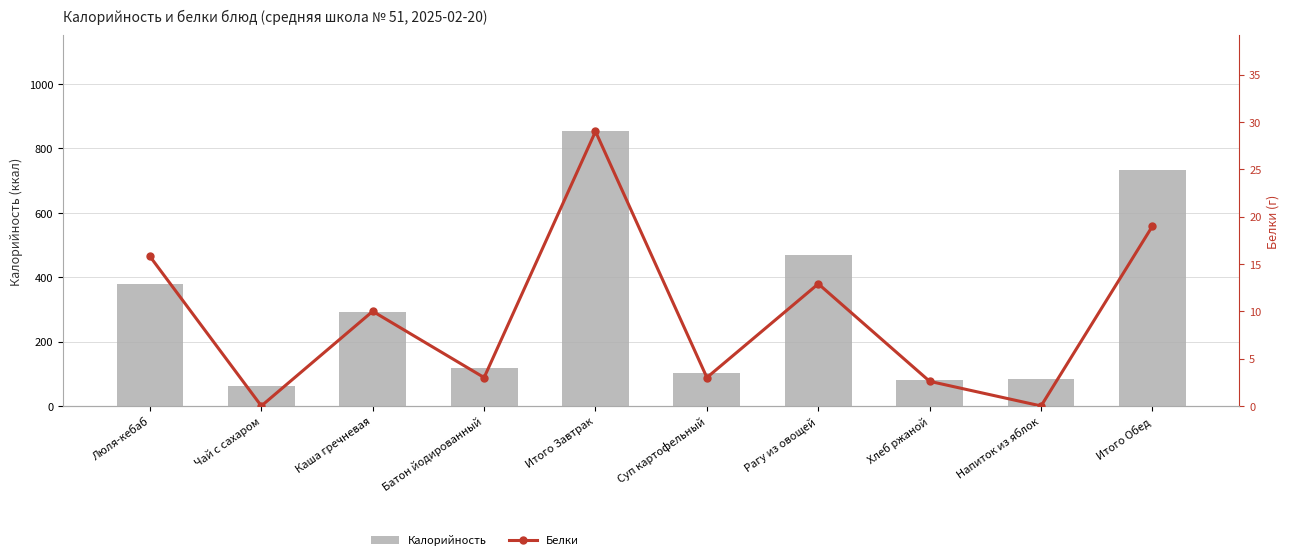

How many data points in Калорийность are less than 292?

5